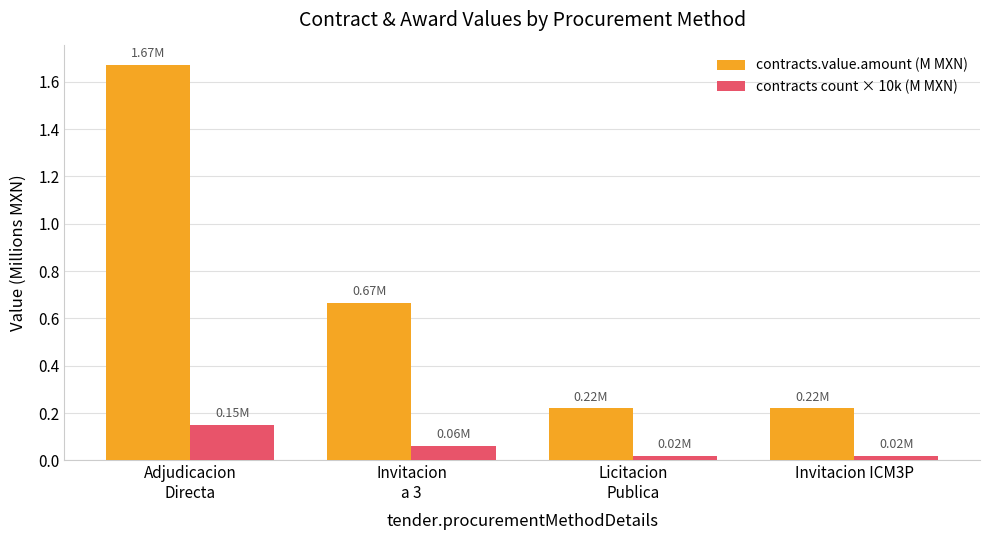

Which series has the widest spread of values?

contracts.value.amount (M MXN)